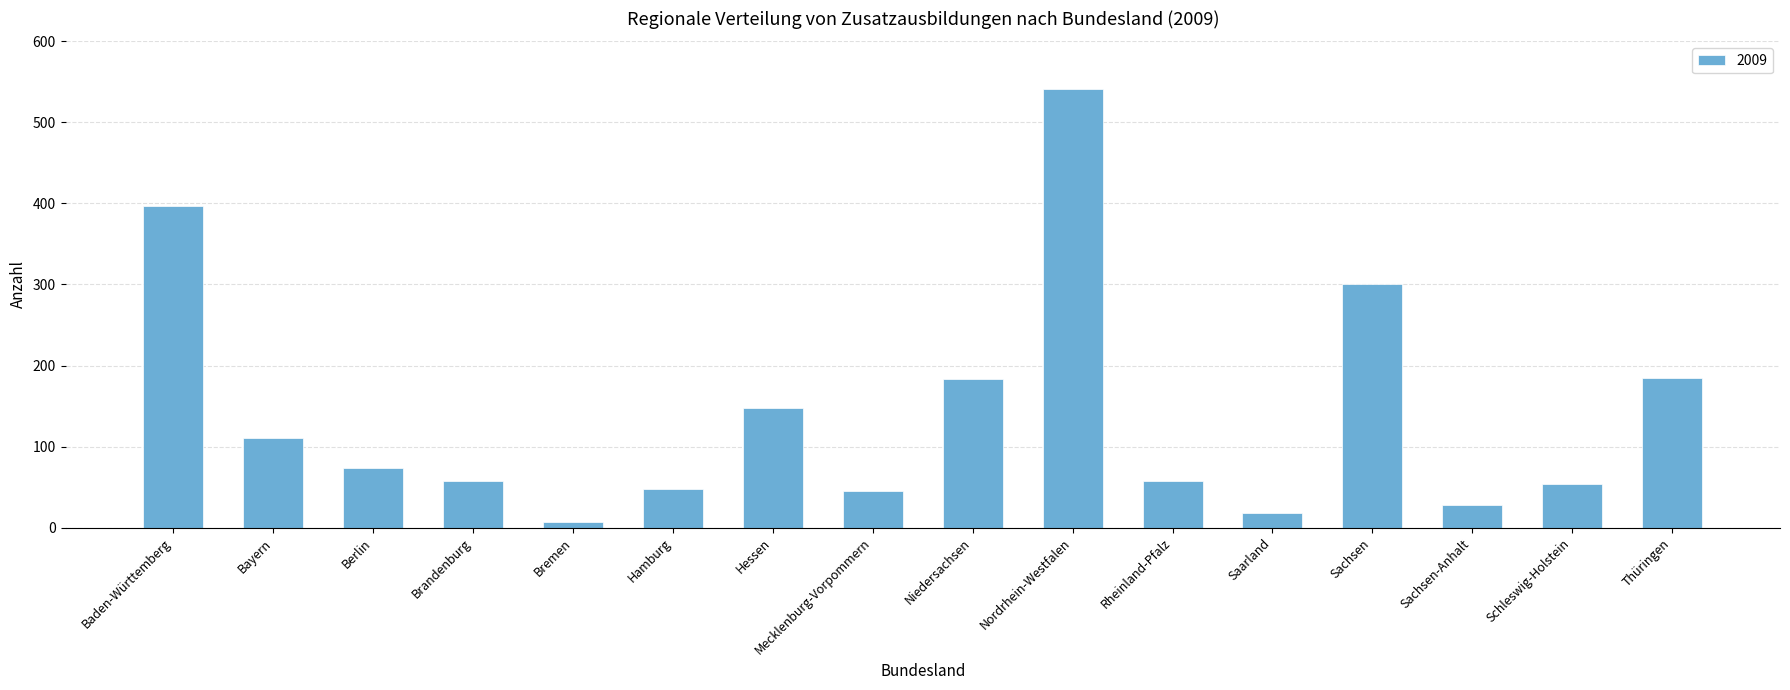

What is the ratio of the value at Brandenburg to the value at Niedersachsen?

0.3